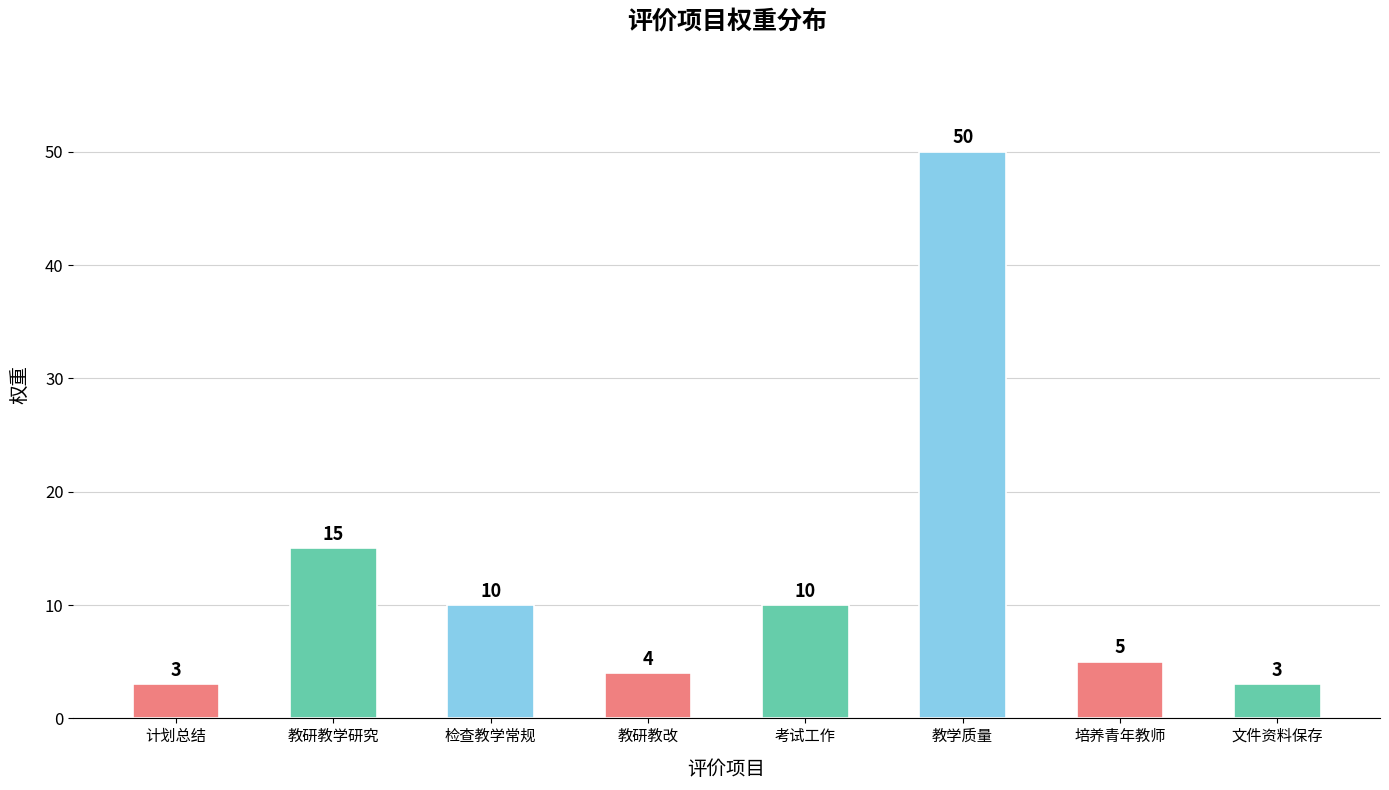

At which category does the chart reach its peak across all series?

教学质量